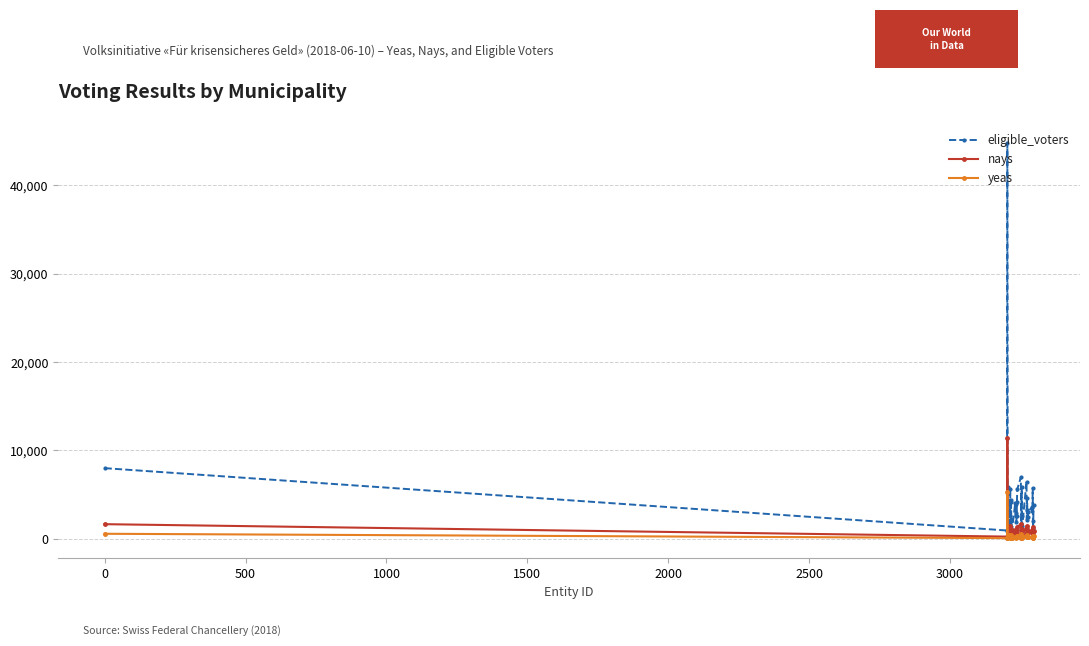

Rank the series by their maximum value, from lowest to highest.

yeas, nays, eligible_voters